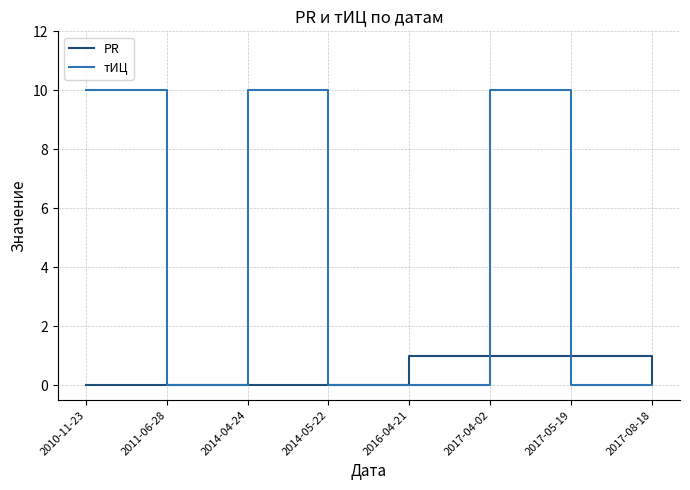

What position from the right is 2014-05-22?

5